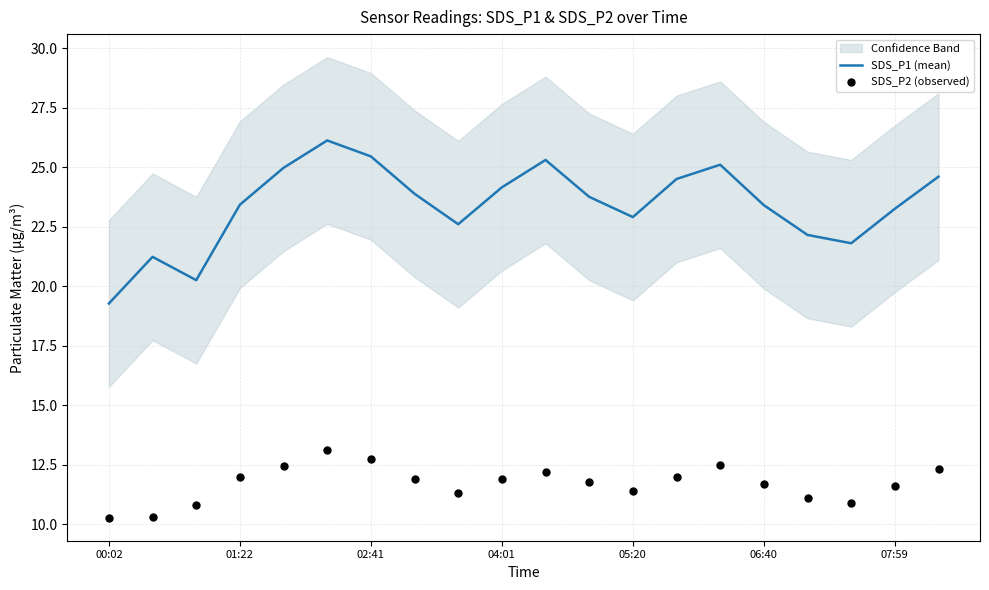

Which series has the largest total across all categories?

SDS_P1 (mean)